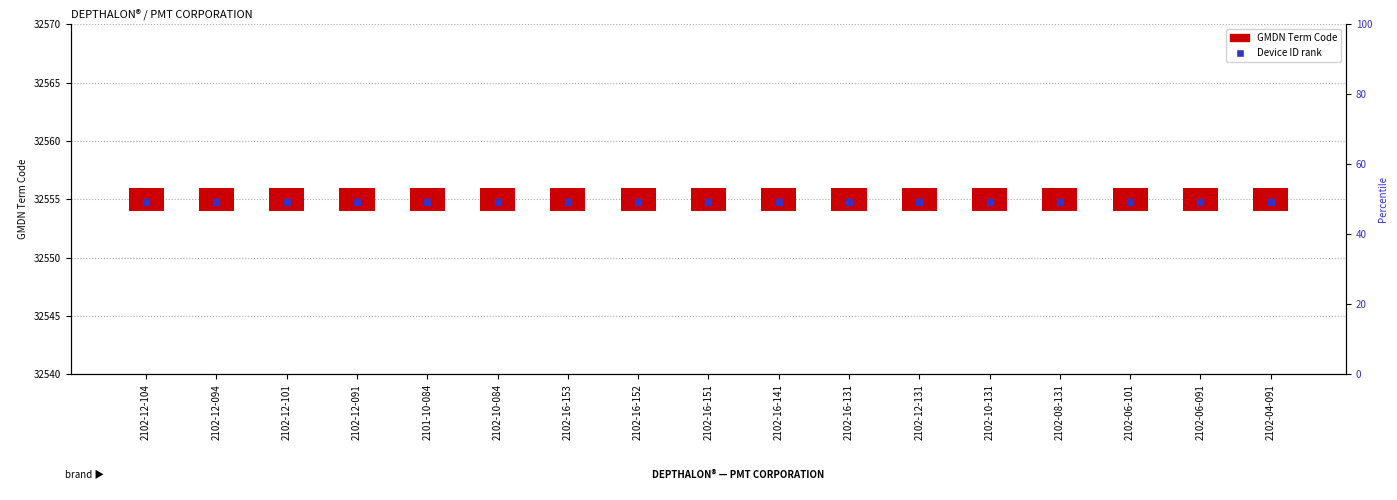

At which category is the sum across all series the highest?

2102-12-104